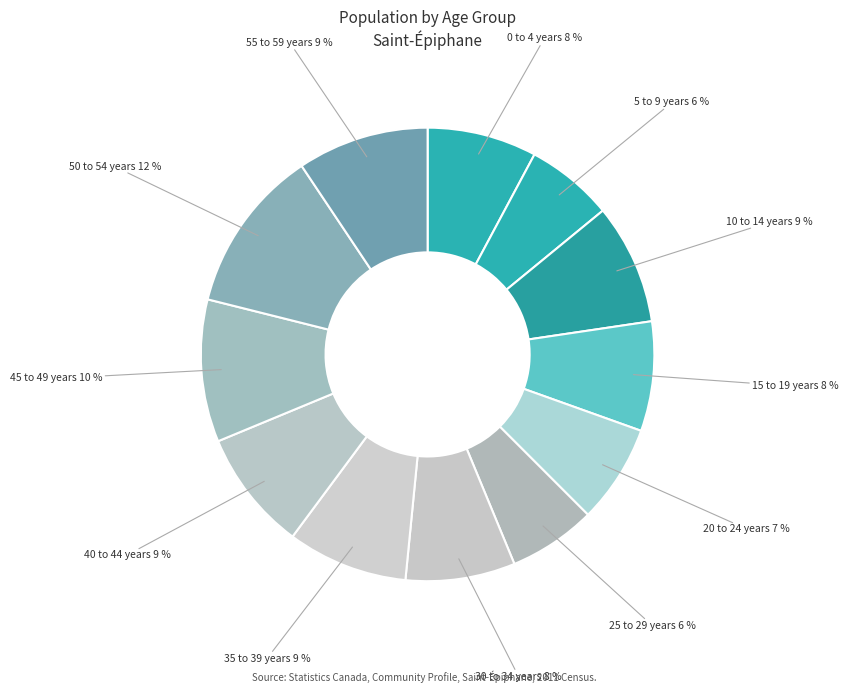

To the nearest percent, what portion does 50 to 54 years represent?

12%